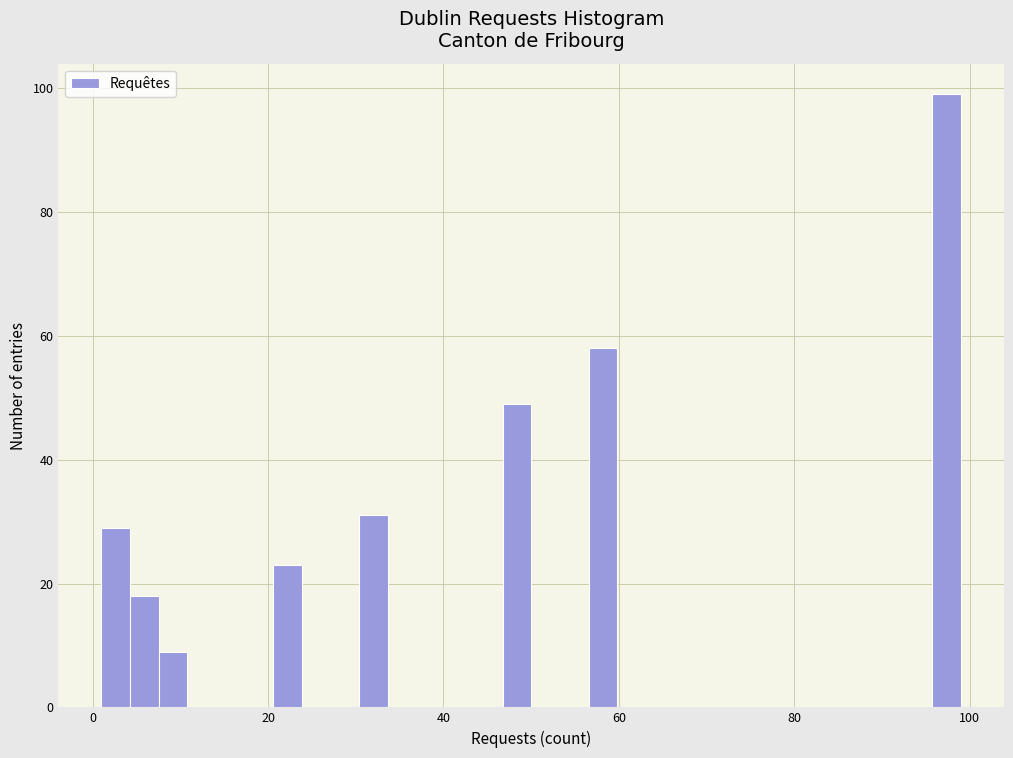

Around what value on the x-axis is the tallest bar? Give the approximate position of its centre, as read against the axis.

98